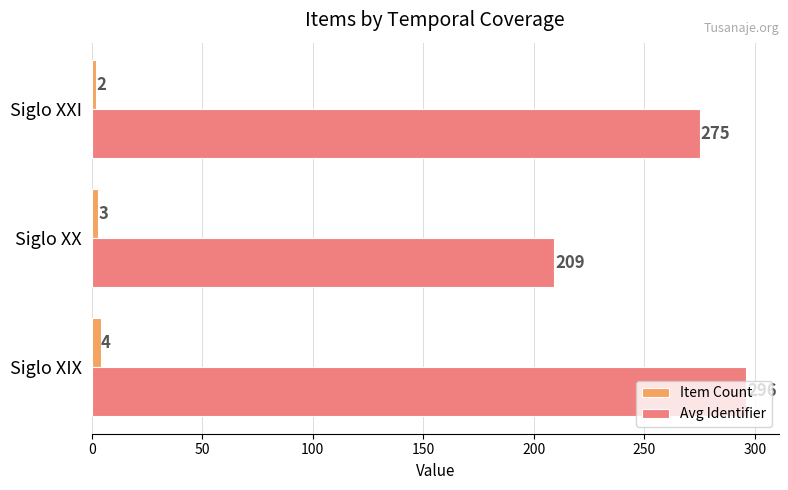

At which label is Avg Identifier closest to 252?

Siglo XXI